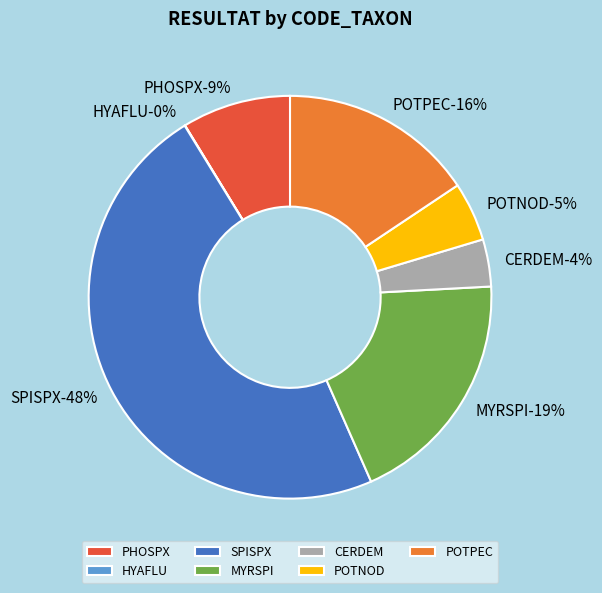

To the nearest percent, what is the difference between the POTNOD and SPISPX slice percentages?

43%